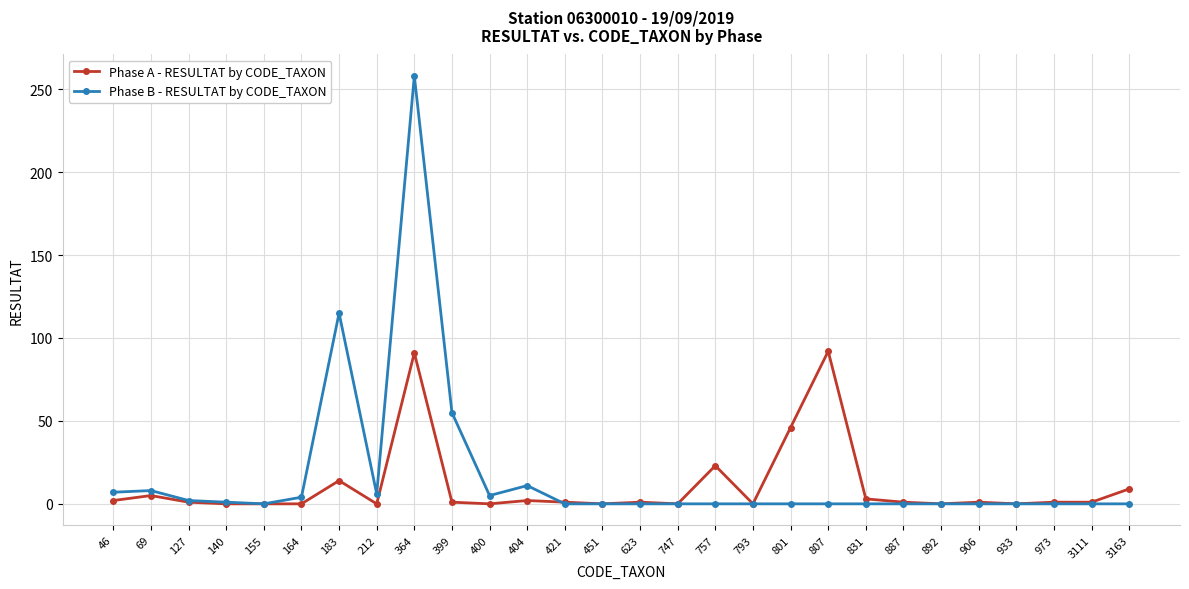

What are all the series names shown in the legend?

Phase A - RESULTAT by CODE_TAXON, Phase B - RESULTAT by CODE_TAXON